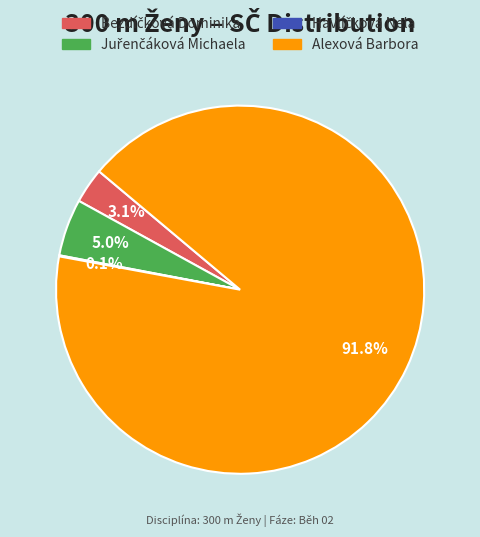

Which slice represents more than half of the pie?

Alexová Barbora